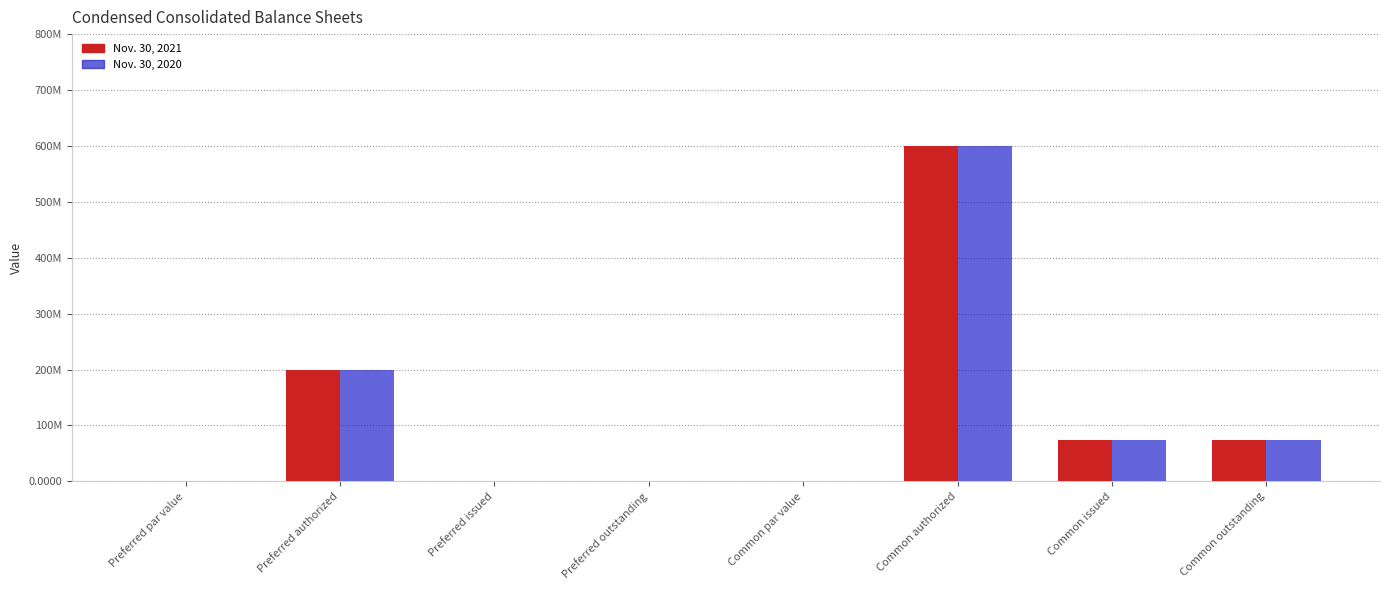

At Preferred outstanding, list the series in order from smallest to largest.

Nov. 30, 2021, Nov. 30, 2020